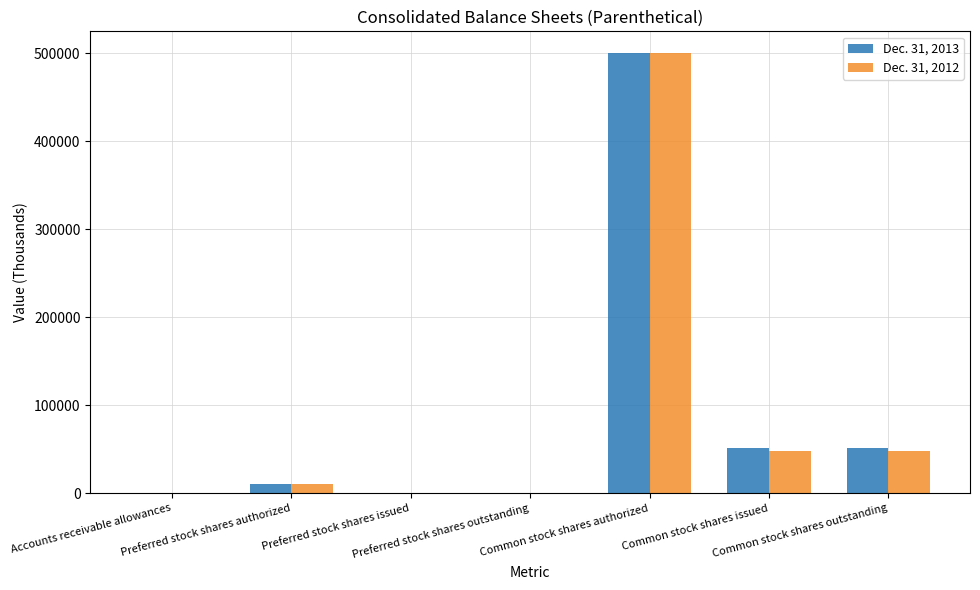

List the series in order of their overall mean, highest first.

Dec. 31, 2013, Dec. 31, 2012